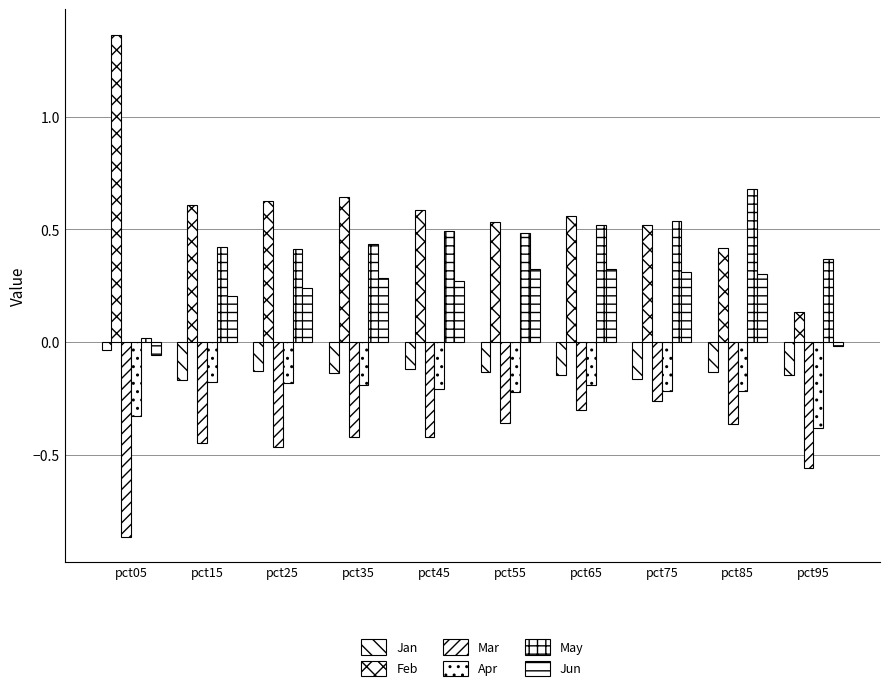

How many series are shown in this chart?

6